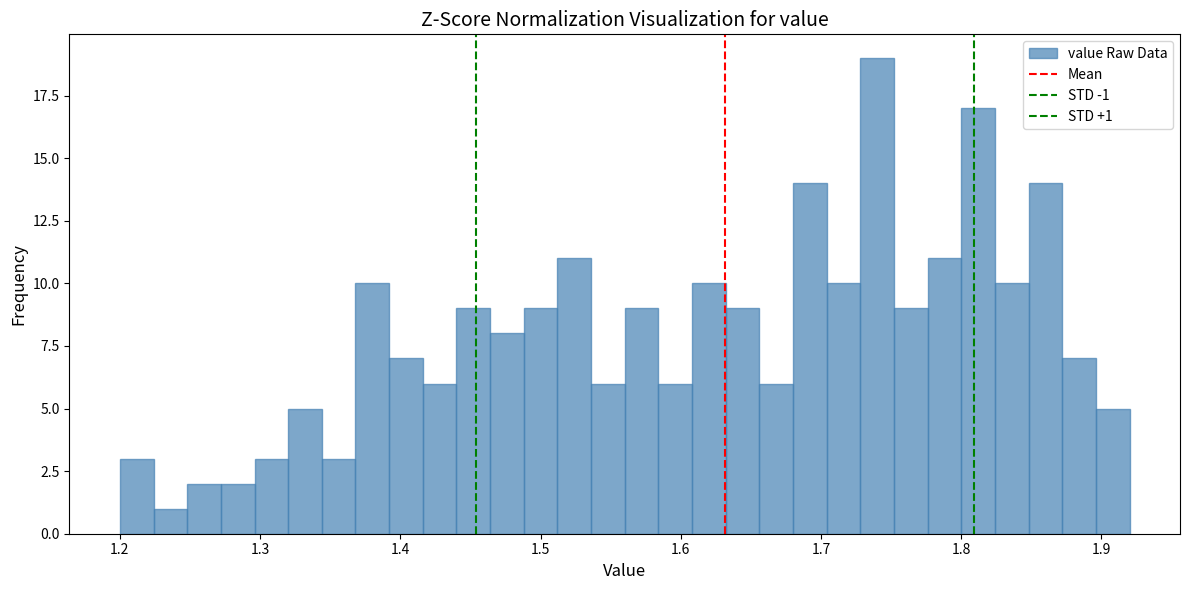

Read against the x-axis, roughly where is the centre of the tallest bar?

1.74